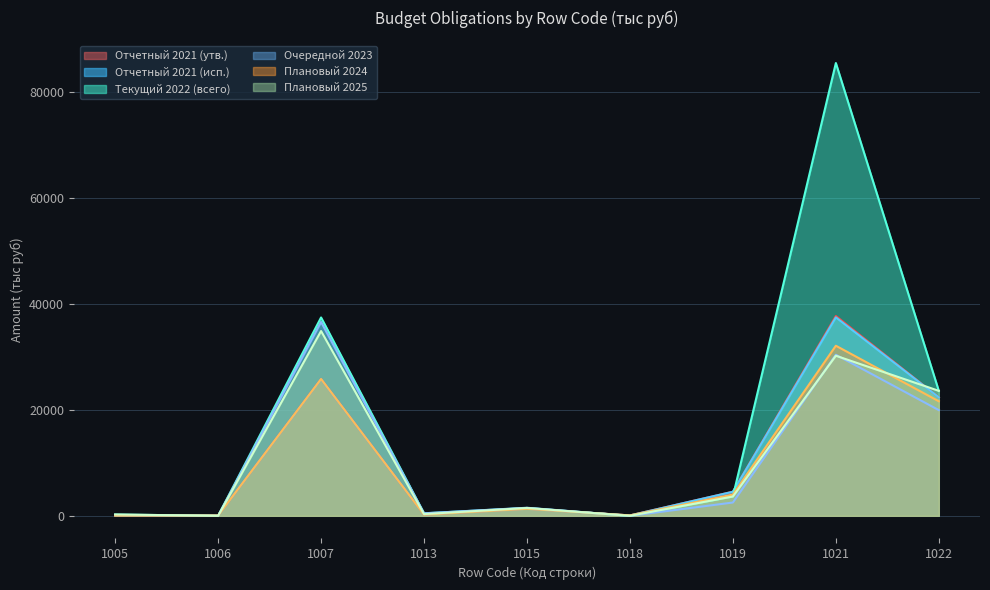

Between 1022 and 1015, which is larger?

1022